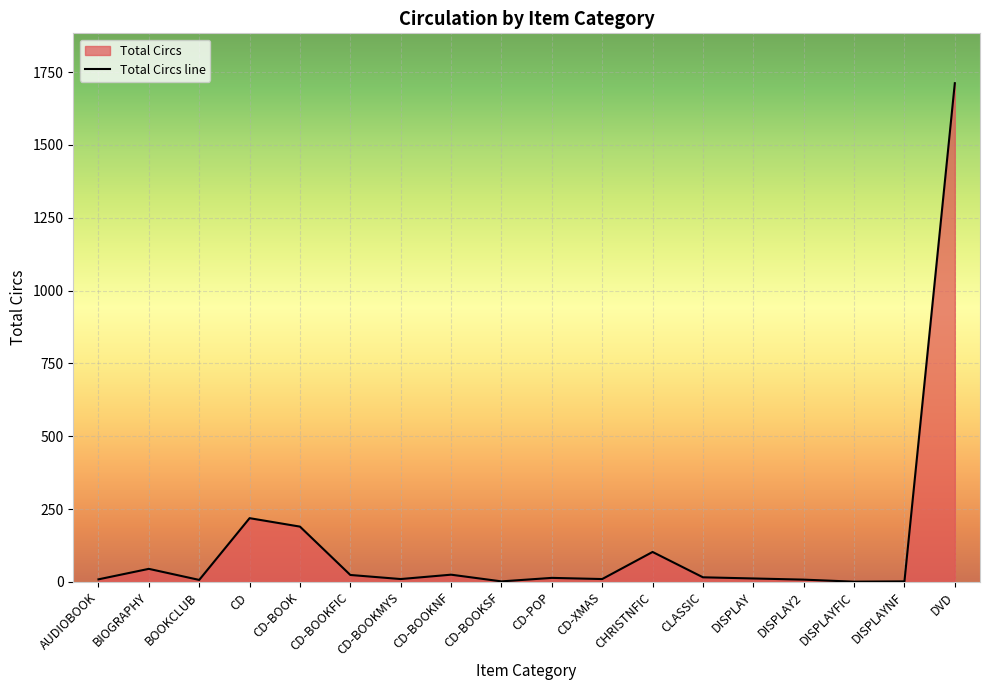

True or false: the data shows 161 at CHRISTNFIC.

False